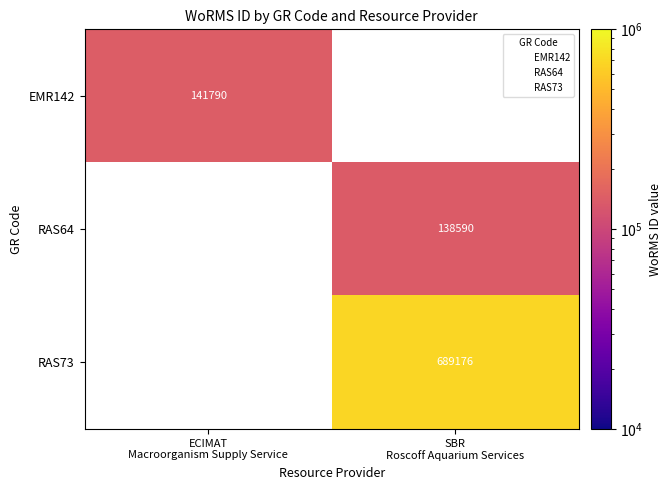

What is the highest value of the EMR142 series?

141790